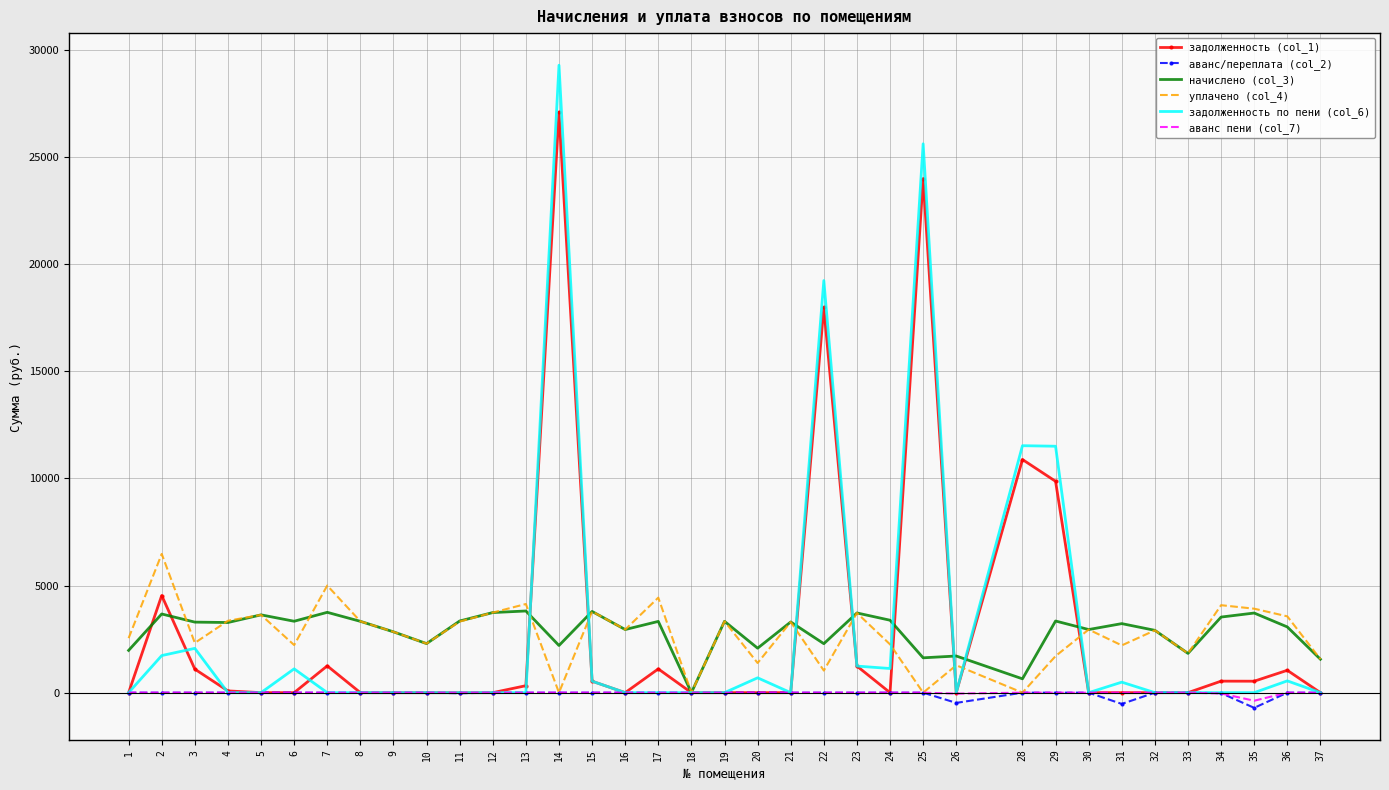

Which series changed the most between 8 and 14?

задолженность по пени (col_6)